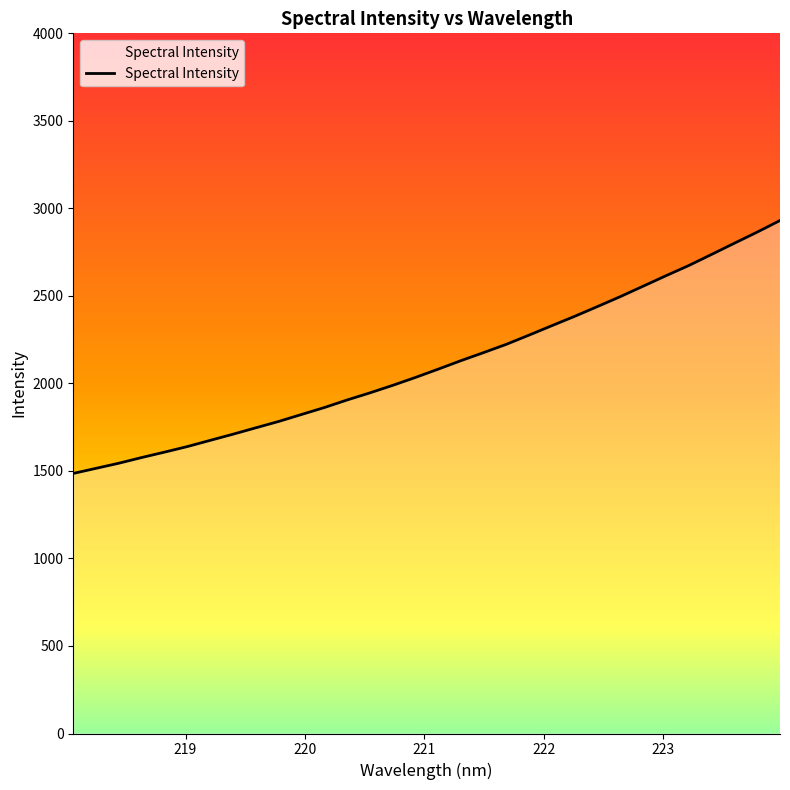

What is the smallest value displayed?

1485.9